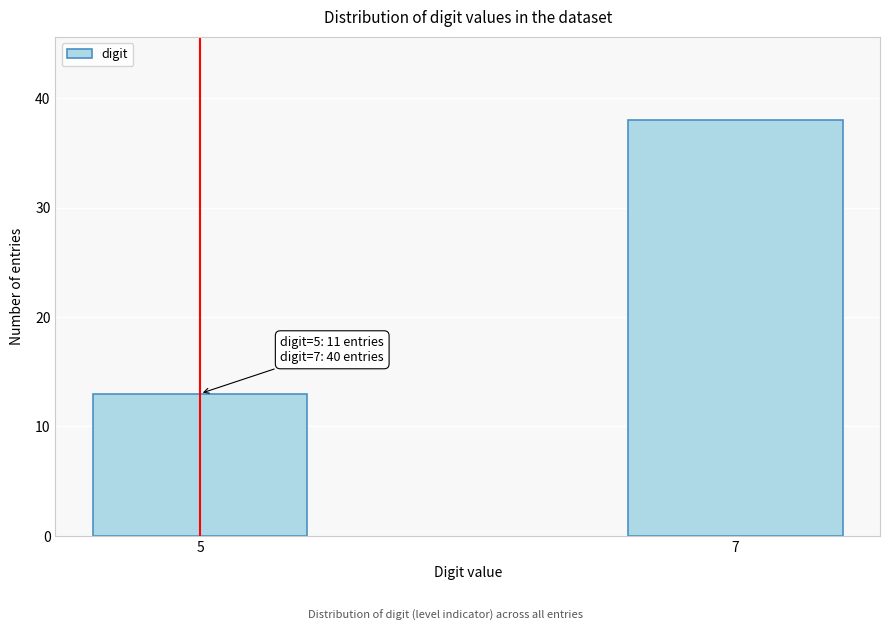

Reading right to left, extract all data points from this chart.

38	13